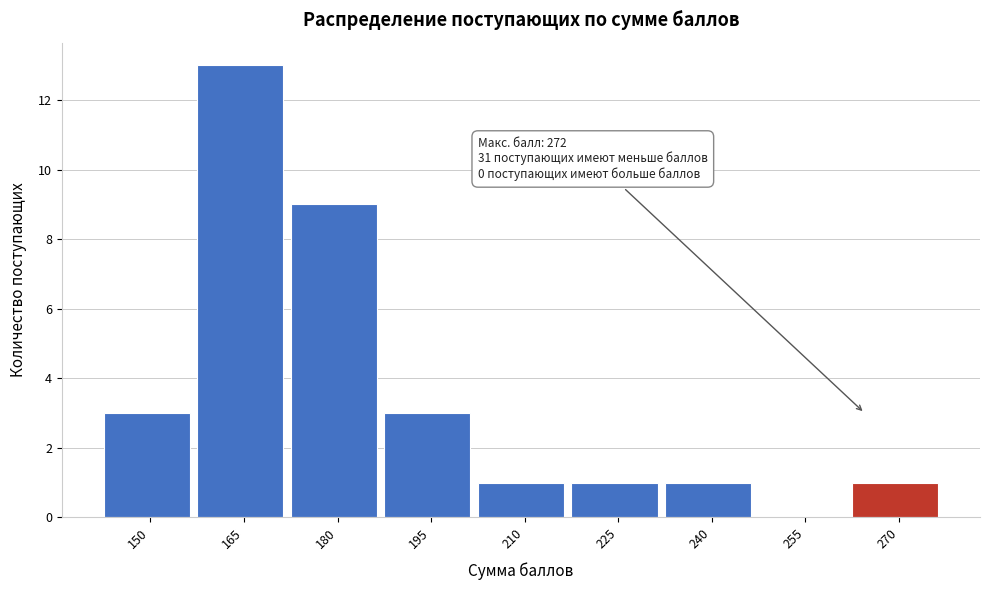

Reading right to left, list all the values displayed in this chart.

270=1	255=0	240=1	225=1	210=1	195=3	180=9	165=13	150=3